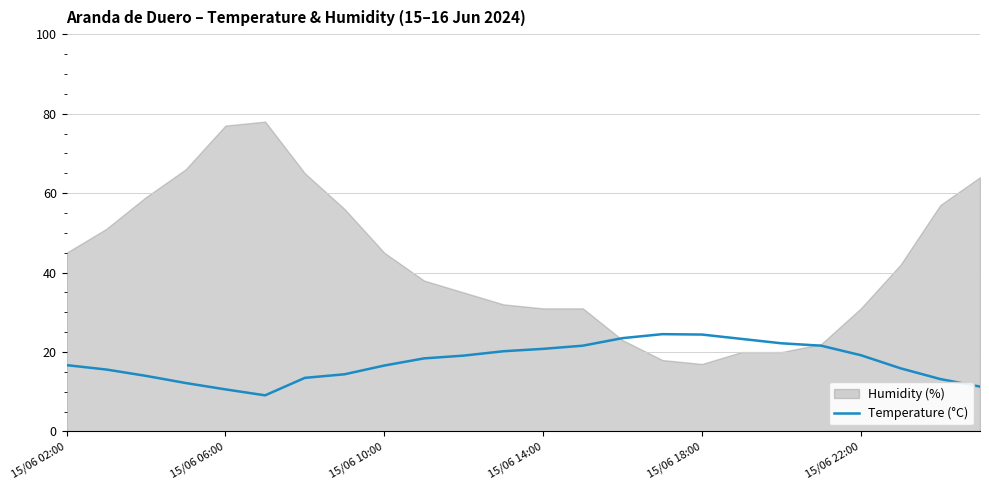

The value of Temperature (°C) at 15/06 18:00 is 9.0. True or false?

False